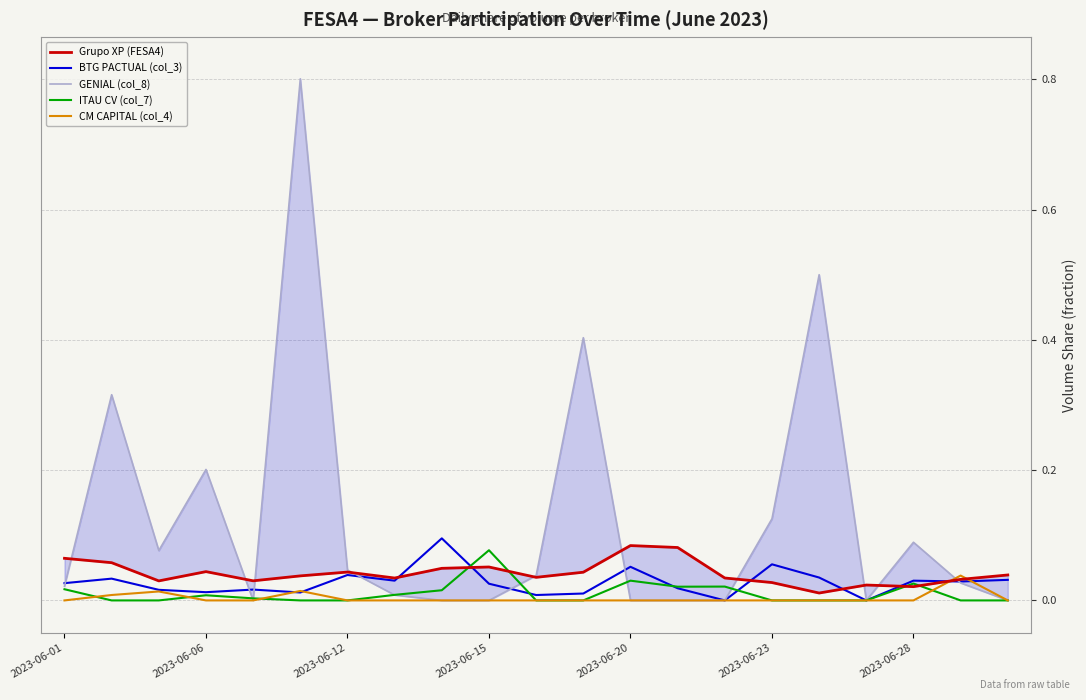

At how many categories does at least one series exceed 0?

21